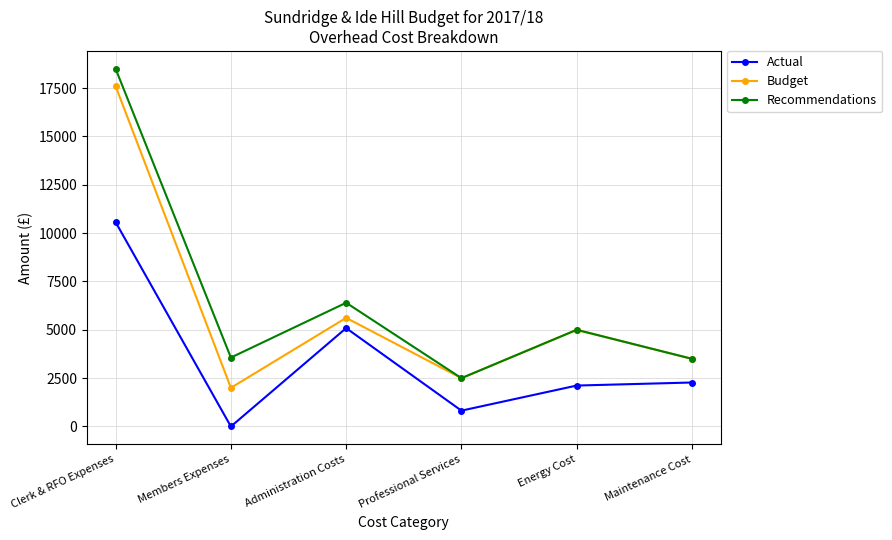

Where is the first local minimum for Recommendations?

Members Expenses